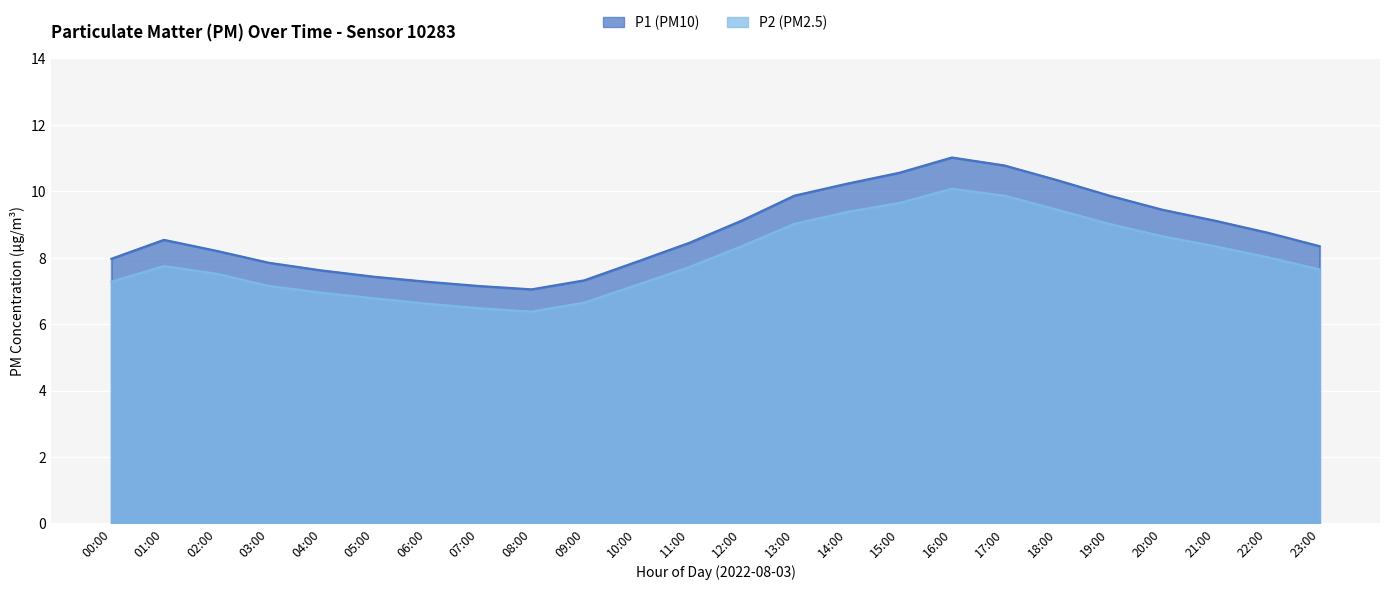

The P1 series shows 8.2 at 02:00. True or false?

True